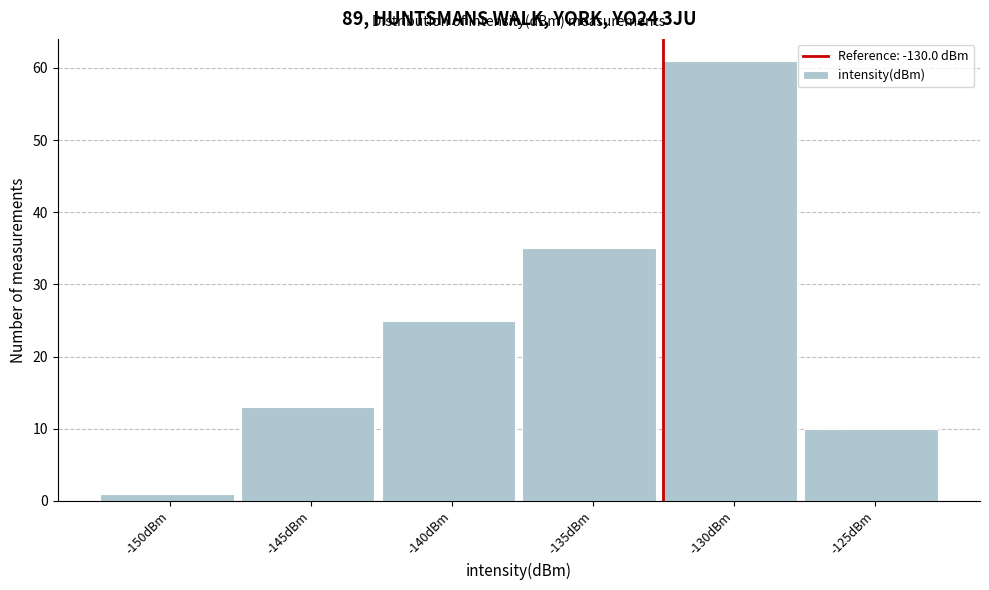

Reading left to right, what are all the values shown in this chart?

-150dBm=1	-145dBm=13	-140dBm=25	-135dBm=35	-130dBm=61	-125dBm=10